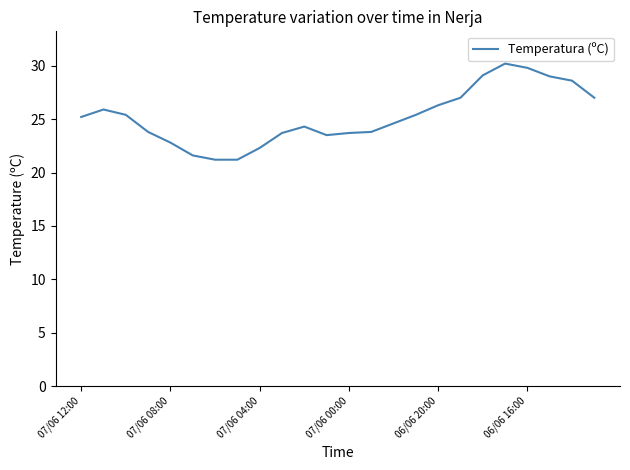

What is the minimum value shown in the chart?

21.2